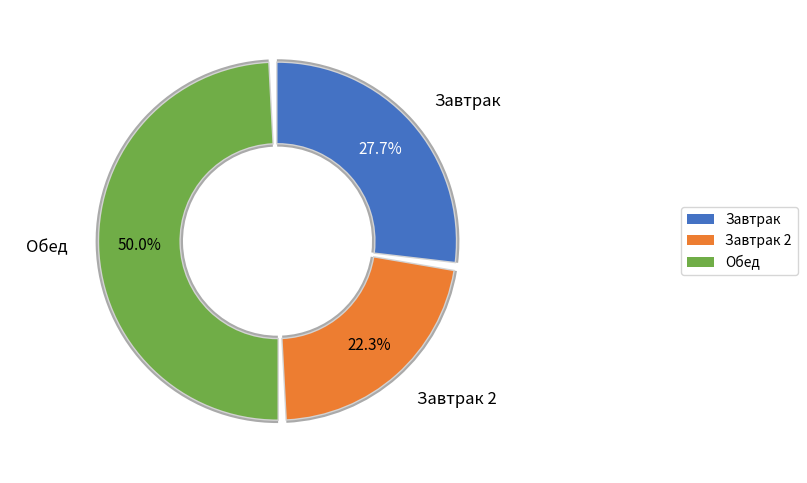

How many slices are in this pie chart?

3